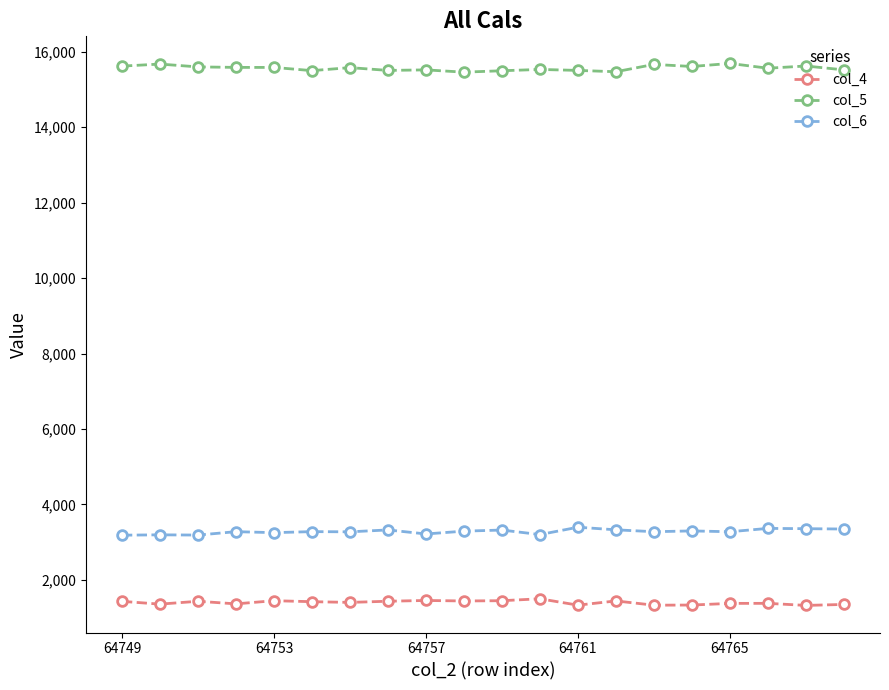

How many lines are shown in the chart?

3